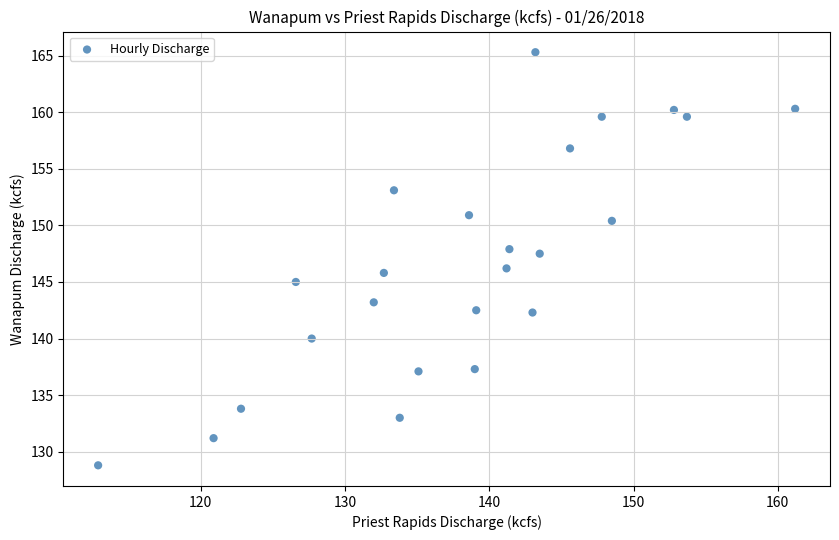

What is the range of Y values (max minus min)?

36.5